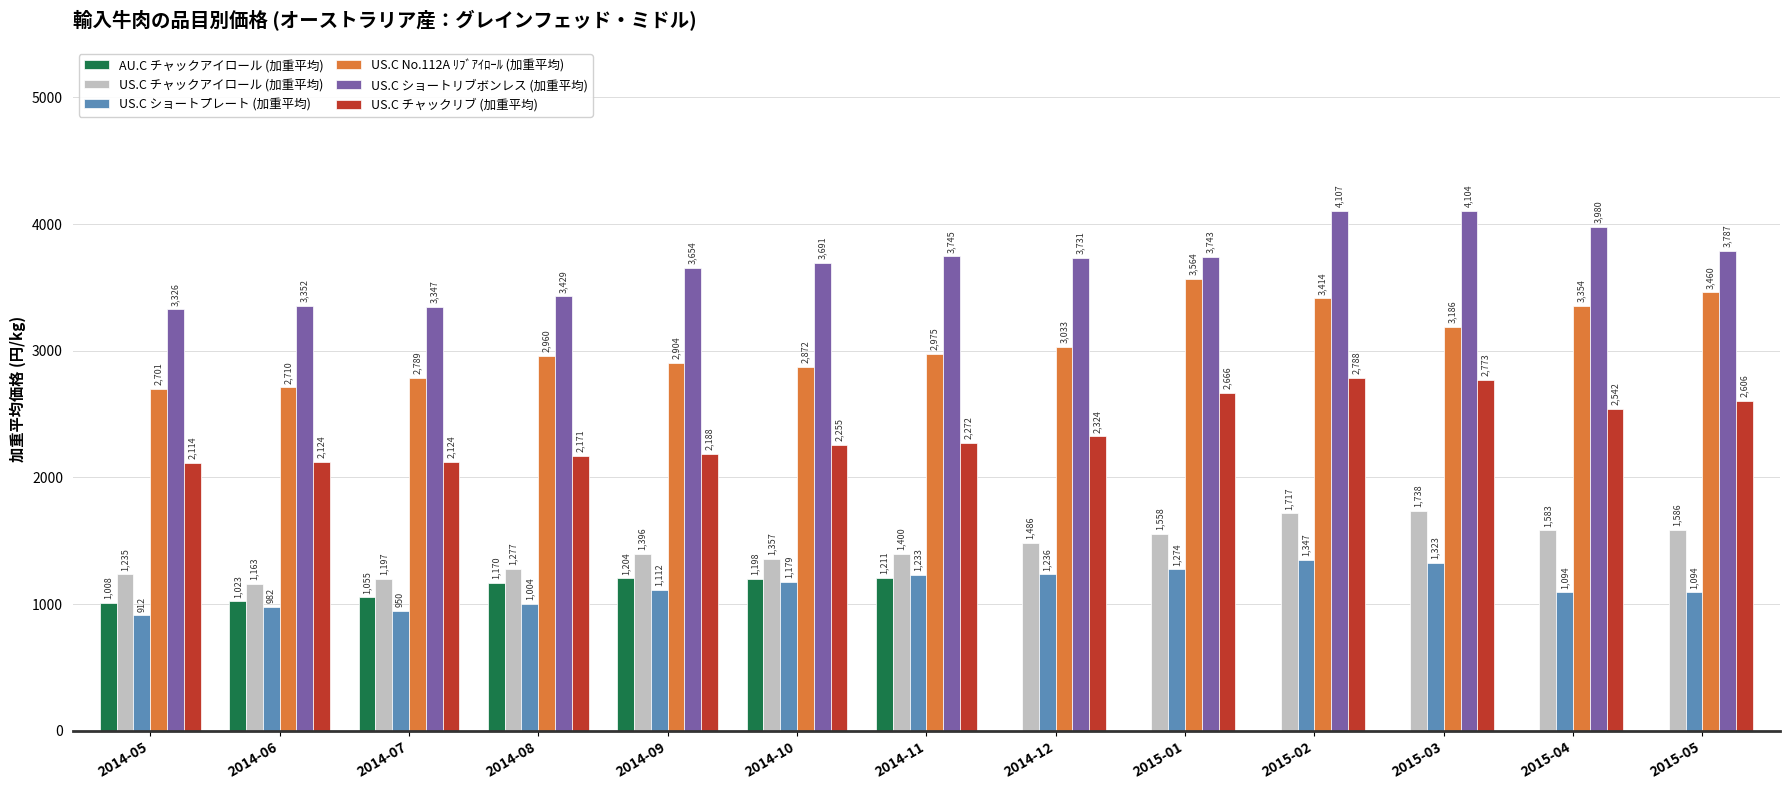

Is it true that US.C ショートリブボンレス (加重平均) equals 4106.7 at 2015-02?

True